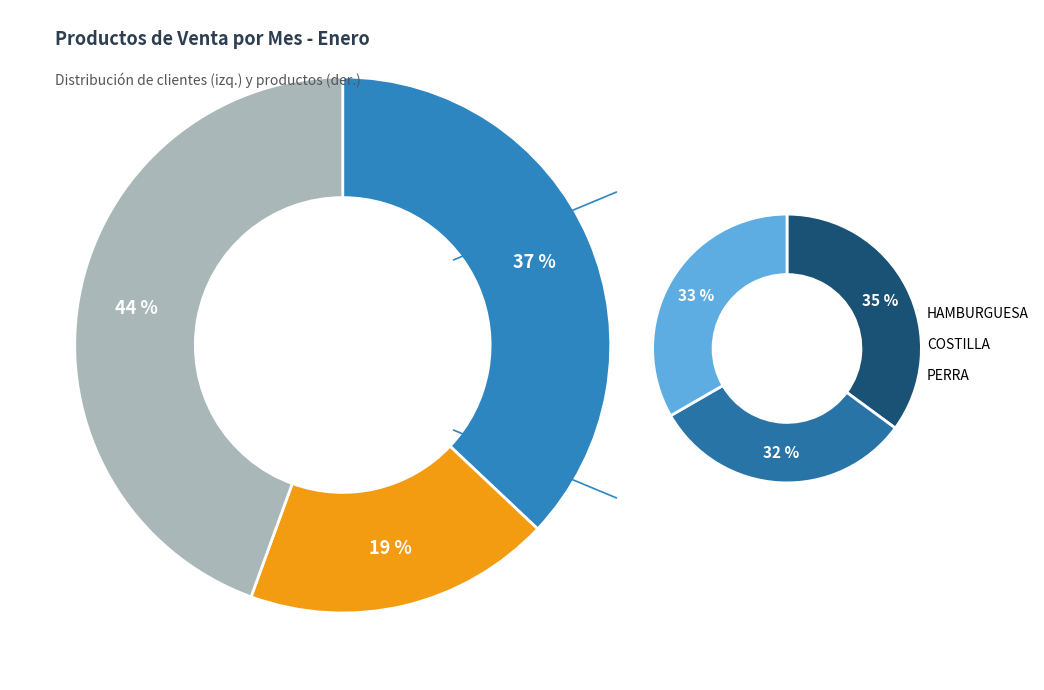

Which category has the smallest portion of the pie?

POTENCIALES